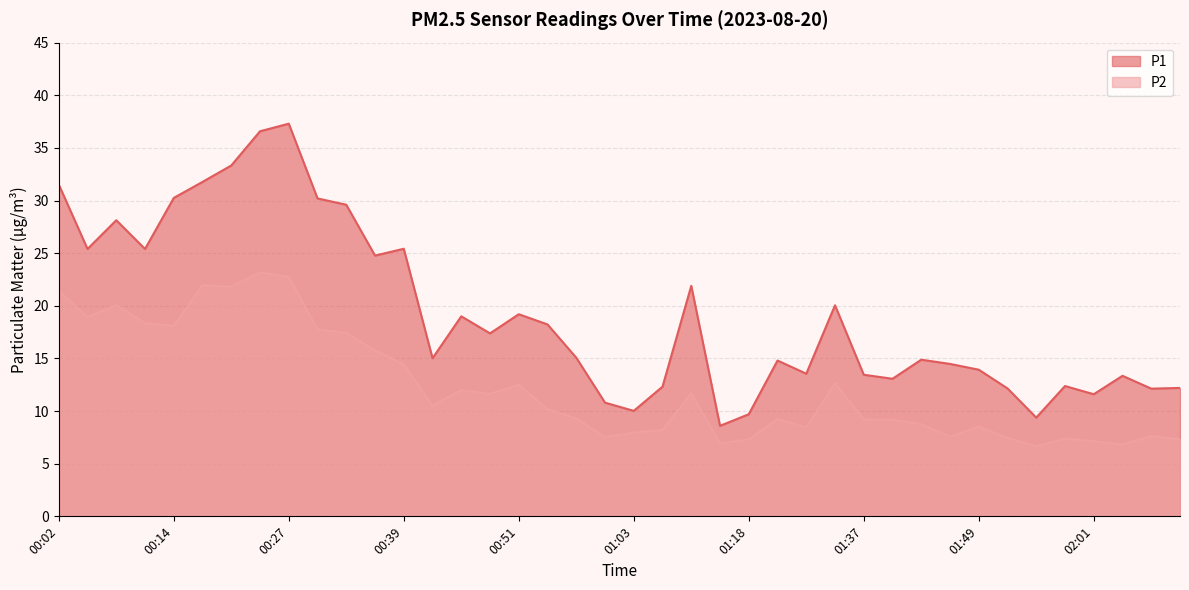

Where is P2 nearest to the value 14?

00:39